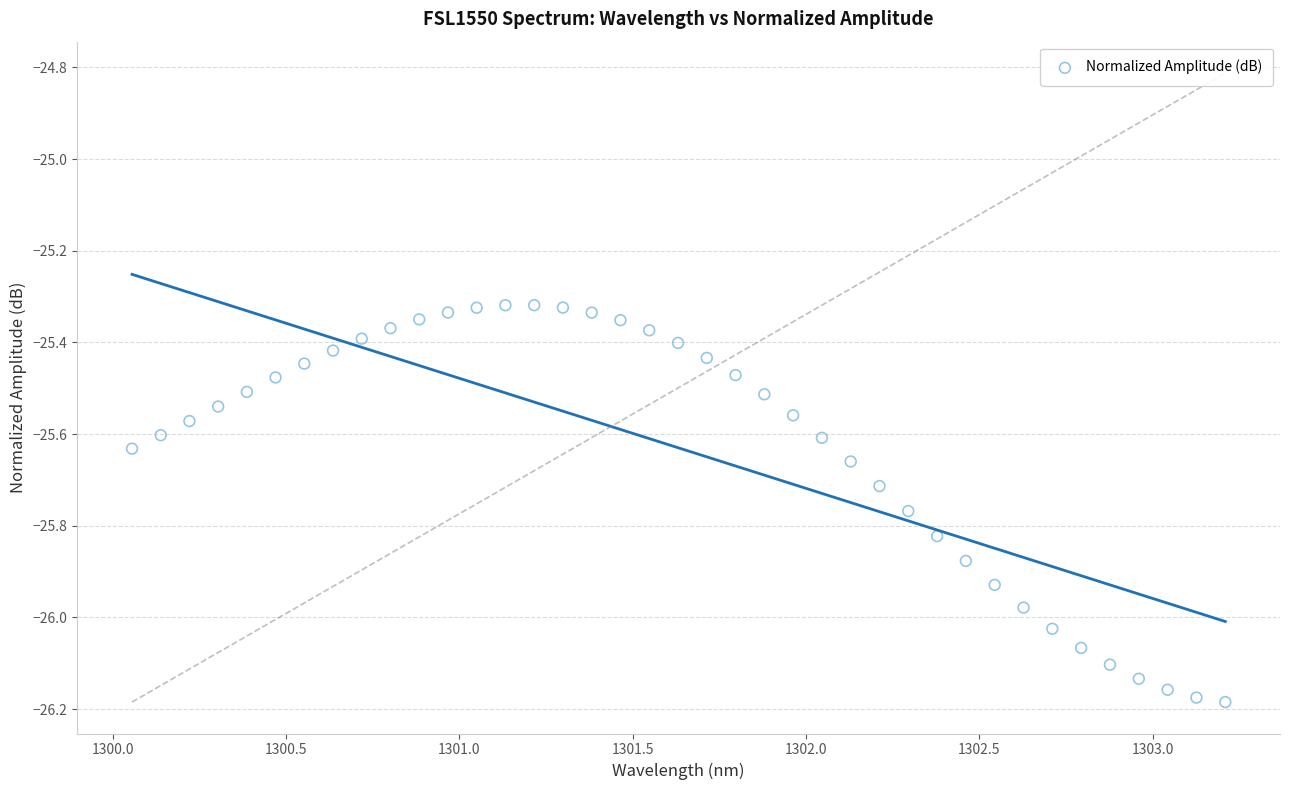

What is the range of X values (max minus min)?

3.2